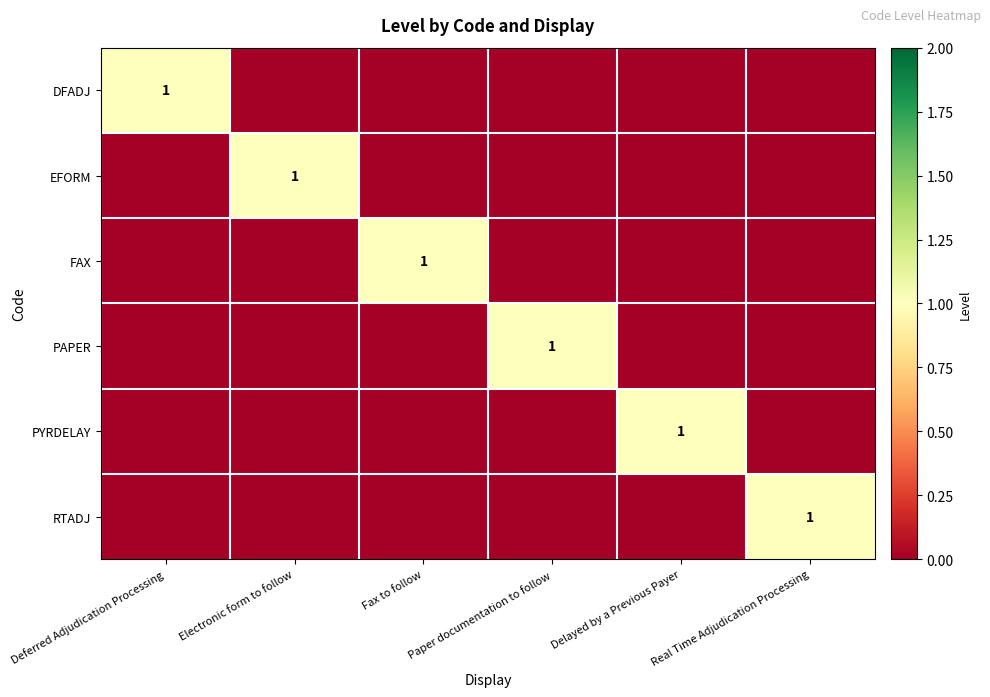

The PYRDELAY series shows 0 at Delayed by a Previous Payer. True or false?

False